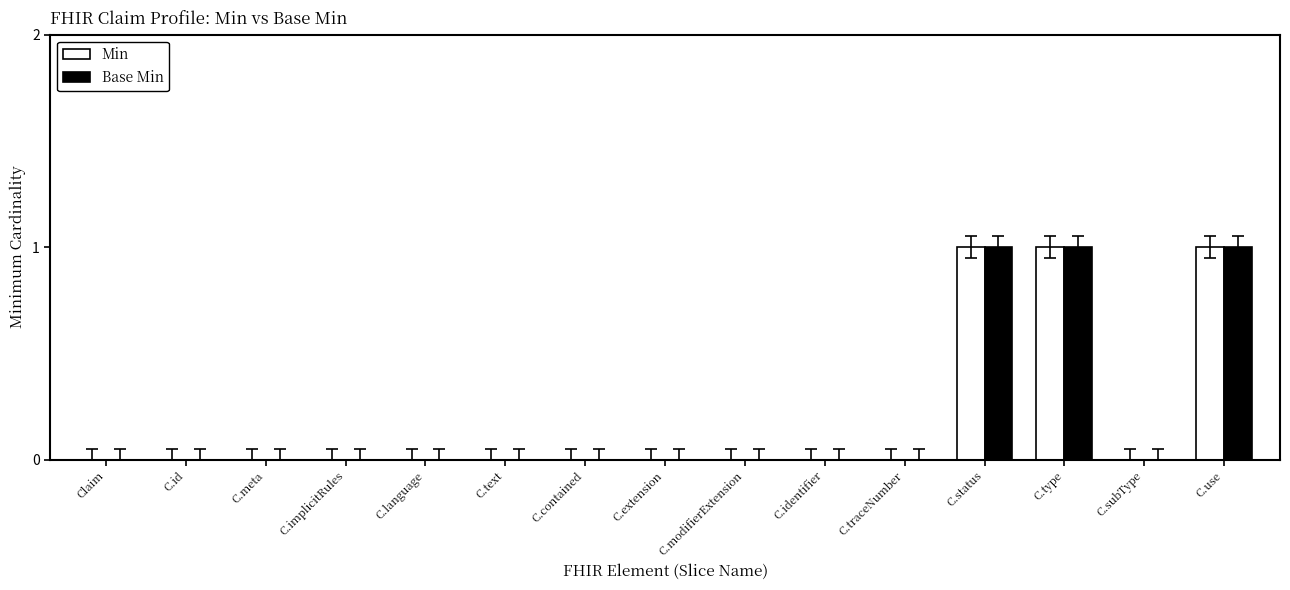

The Min series shows 0 at C.id. True or false?

True